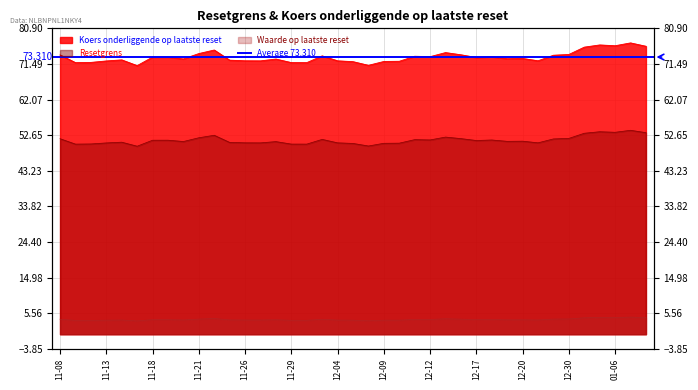

What is the value of the Waarde op laatste reset point at the 37th from the left?

4.4